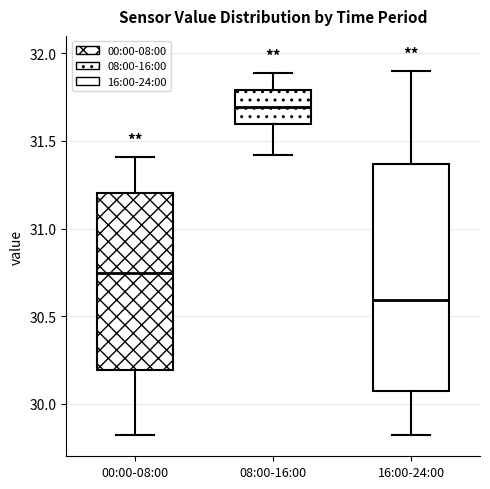

Reading left to right, transcribe this box plot: for each box, give where its median line is, the range the box spans, and where its two whiskers end, as read against the y-axis. The values are not printed on the chart, so give them approximately, as read against the axis.

00:00-08:00: median 30.75, box 30.20 to 31.20, whiskers 29.80 to 31.40
08:00-16:00: median 31.70, box 31.60 to 31.80, whiskers 31.40 to 31.90
16:00-24:00: median 30.60, box 30.10 to 31.35, whiskers 29.80 to 31.90